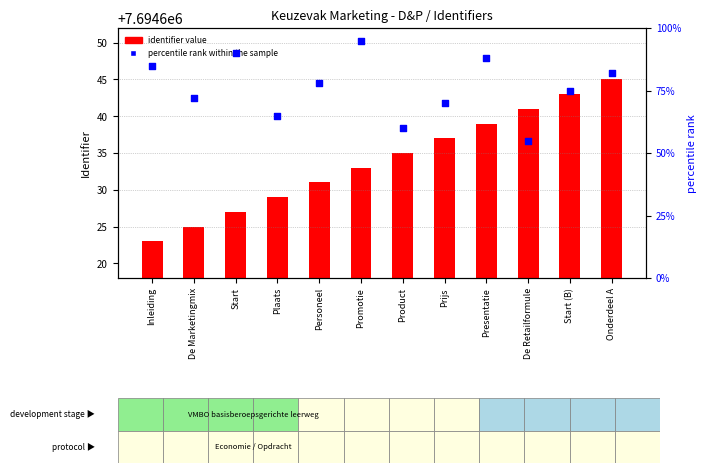

Which series has the largest Y range (max minus min)?

percentile rank within the sample